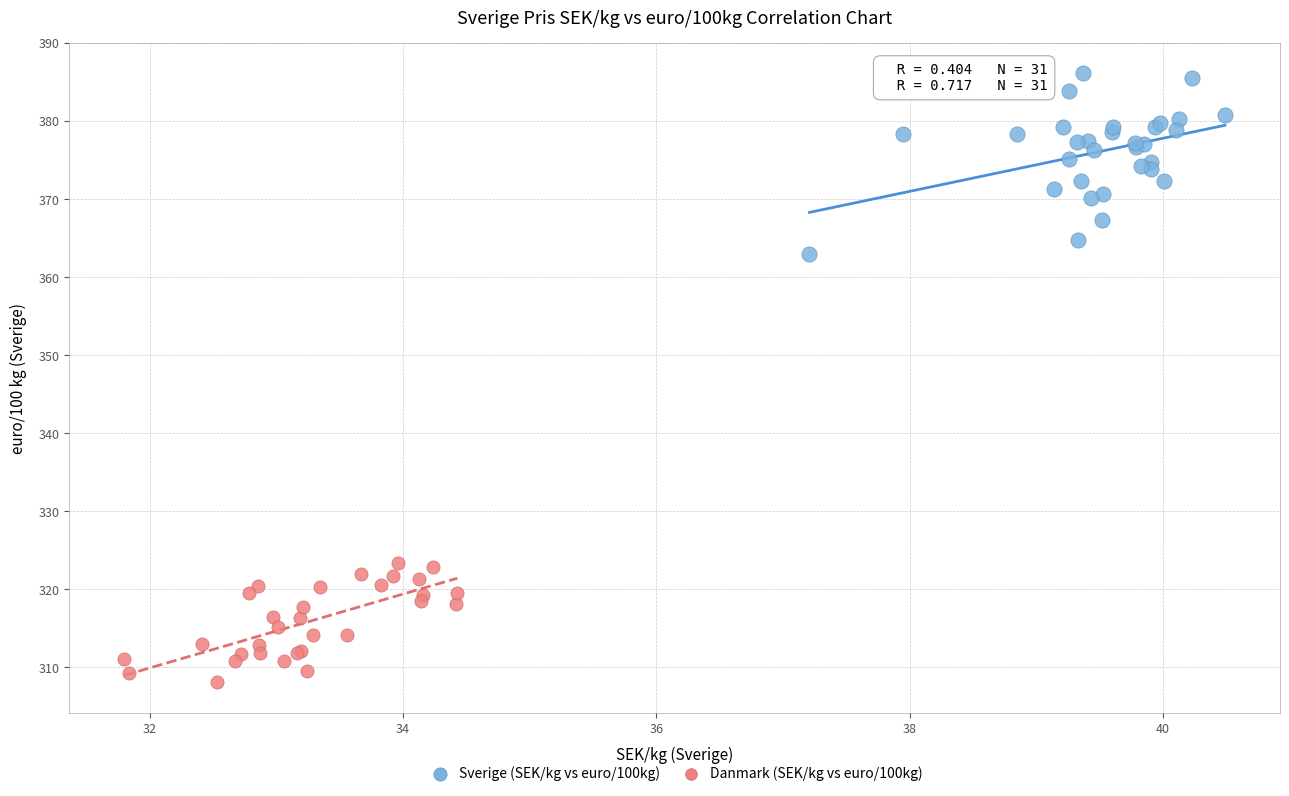

Which series has the largest Y range (max minus min)?

Sverige (SEK/kg vs euro/100kg)